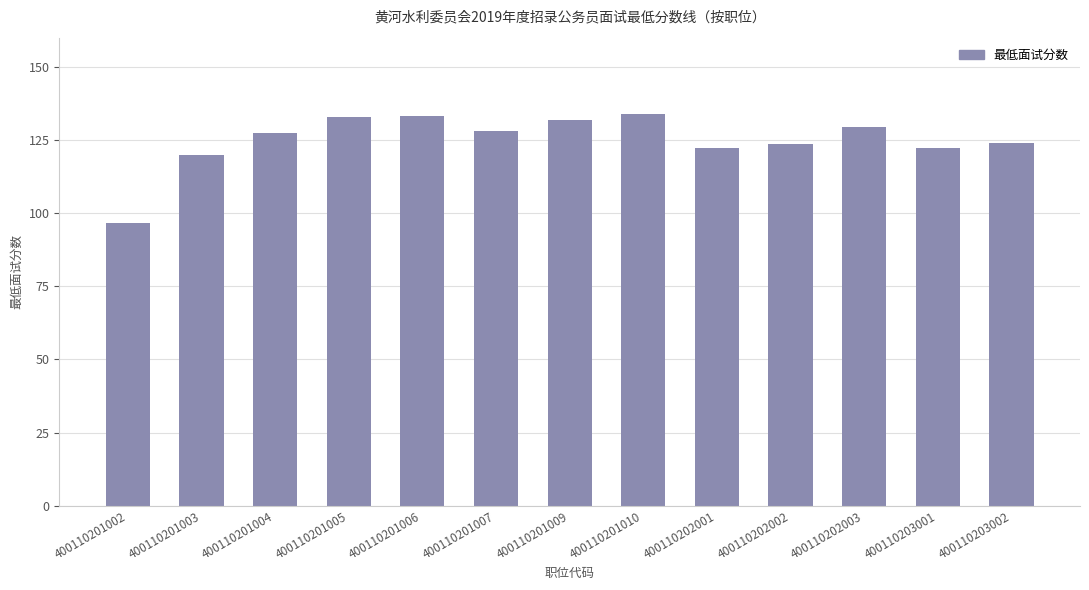

What value does the data have at 400110202003?

129.6